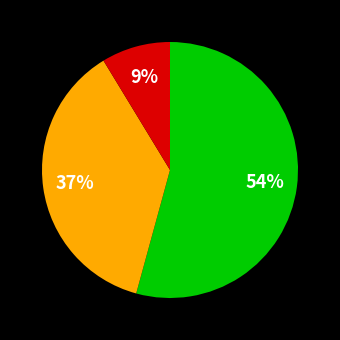

Count the number of slices in the pie.

3